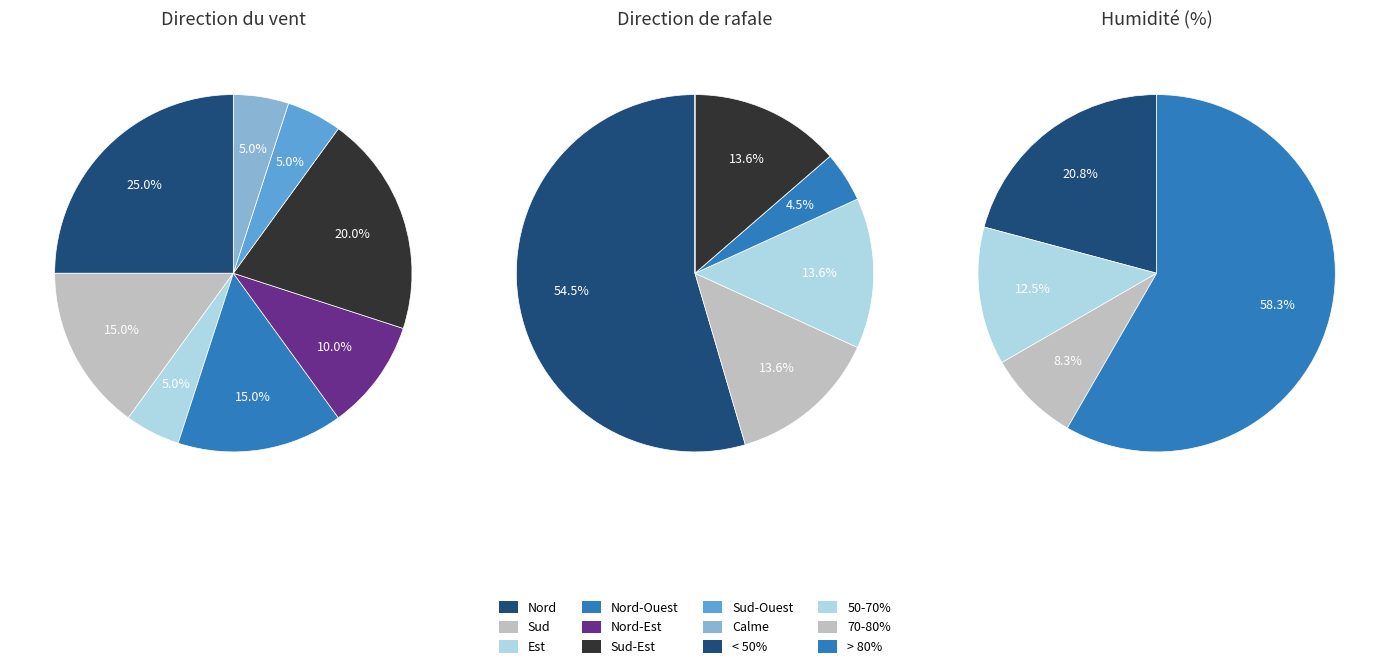

Between 17 and 20, which series saw the biggest shift?

Nord